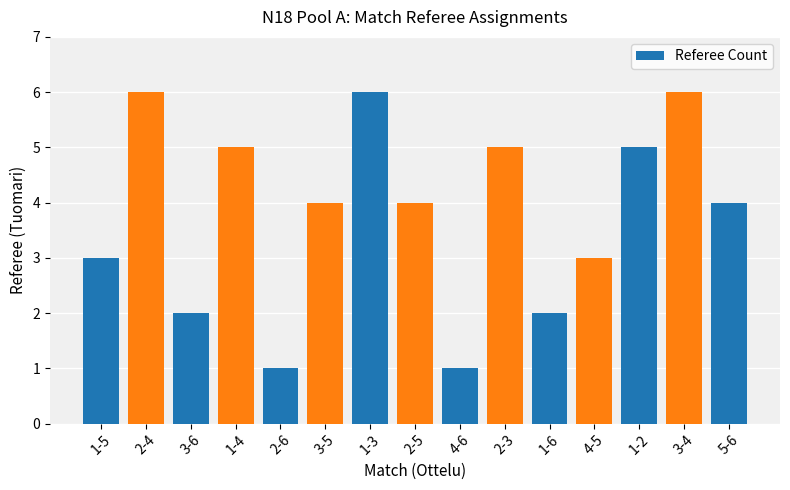

Count the number of categories in the chart.

15